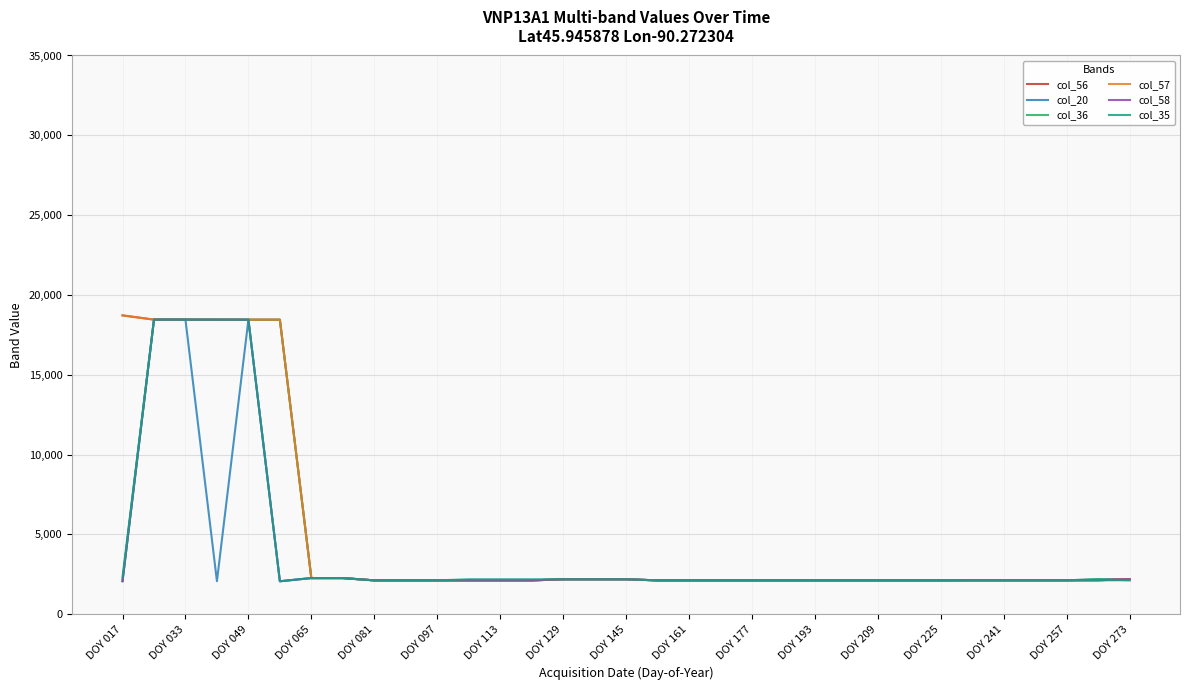

Does the chart have visible grid lines?

Yes